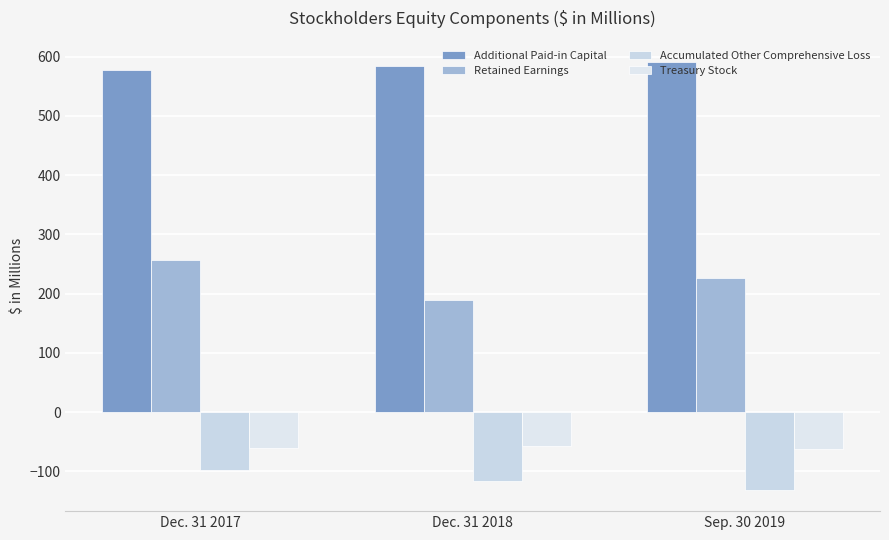

At which category is the sum across all series the highest?

Dec. 31 2017